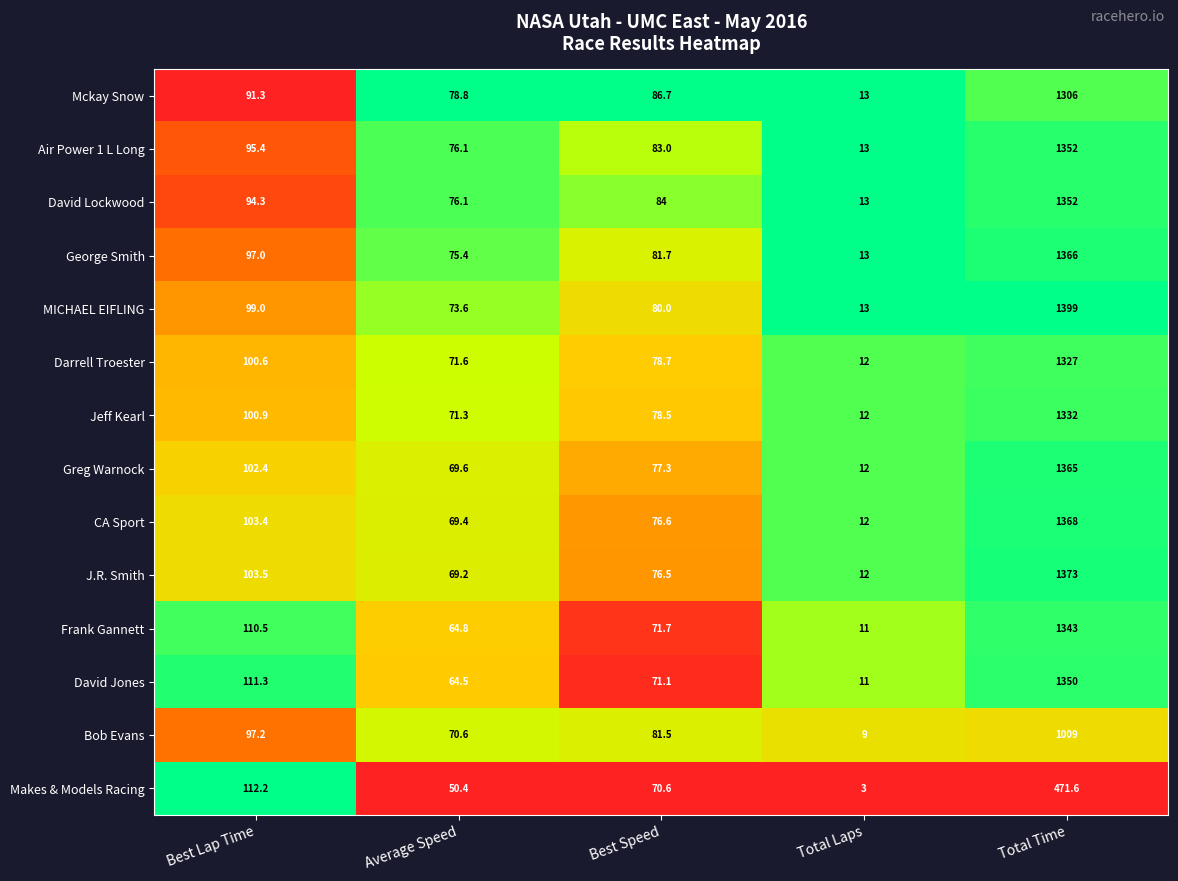

What is the average value of the Bob Evans series?

253.5